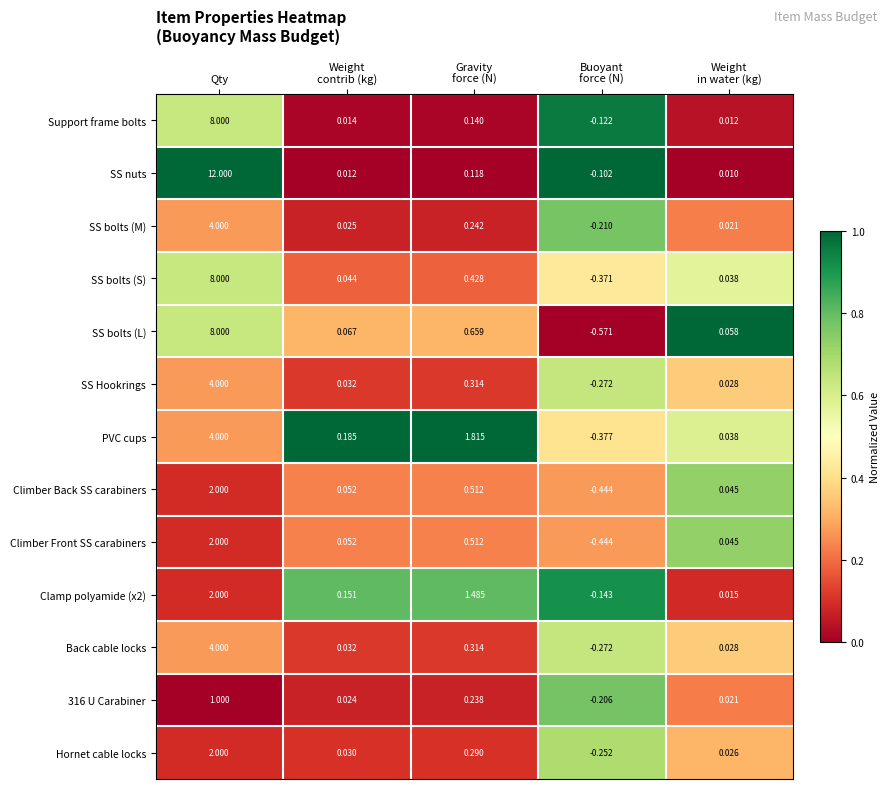

Where does the Clamp polyamide (x2) series first go above 0?

Qty